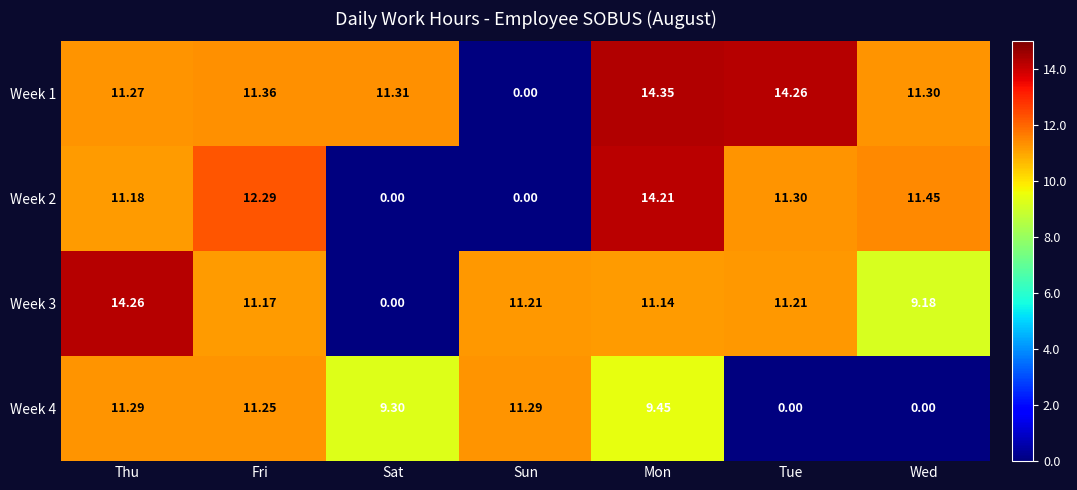

Which series changed the most between Mon and Tue?

Week 4